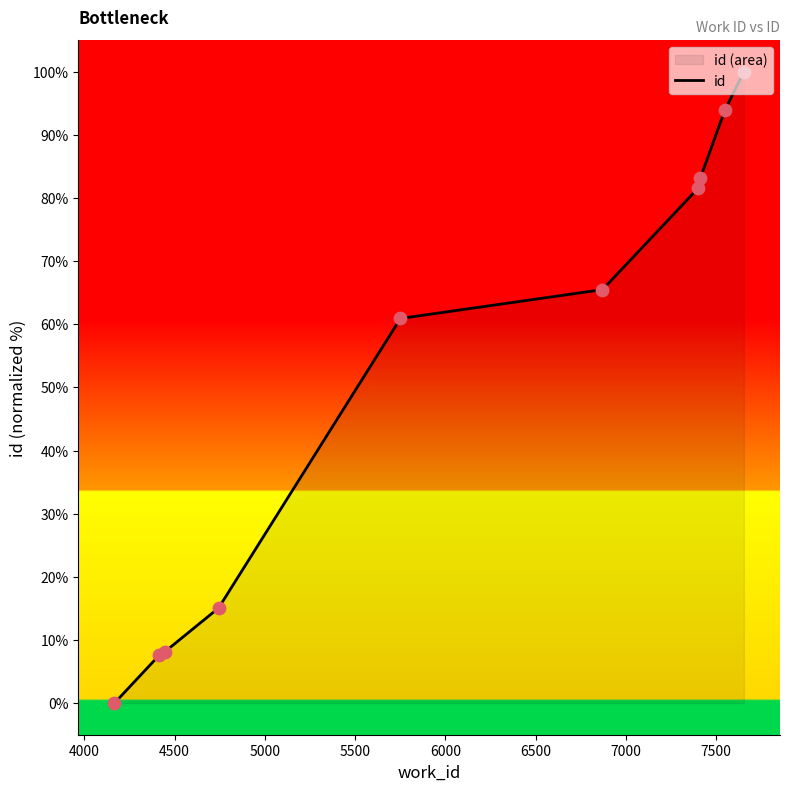

How many lines are shown in the chart?

1